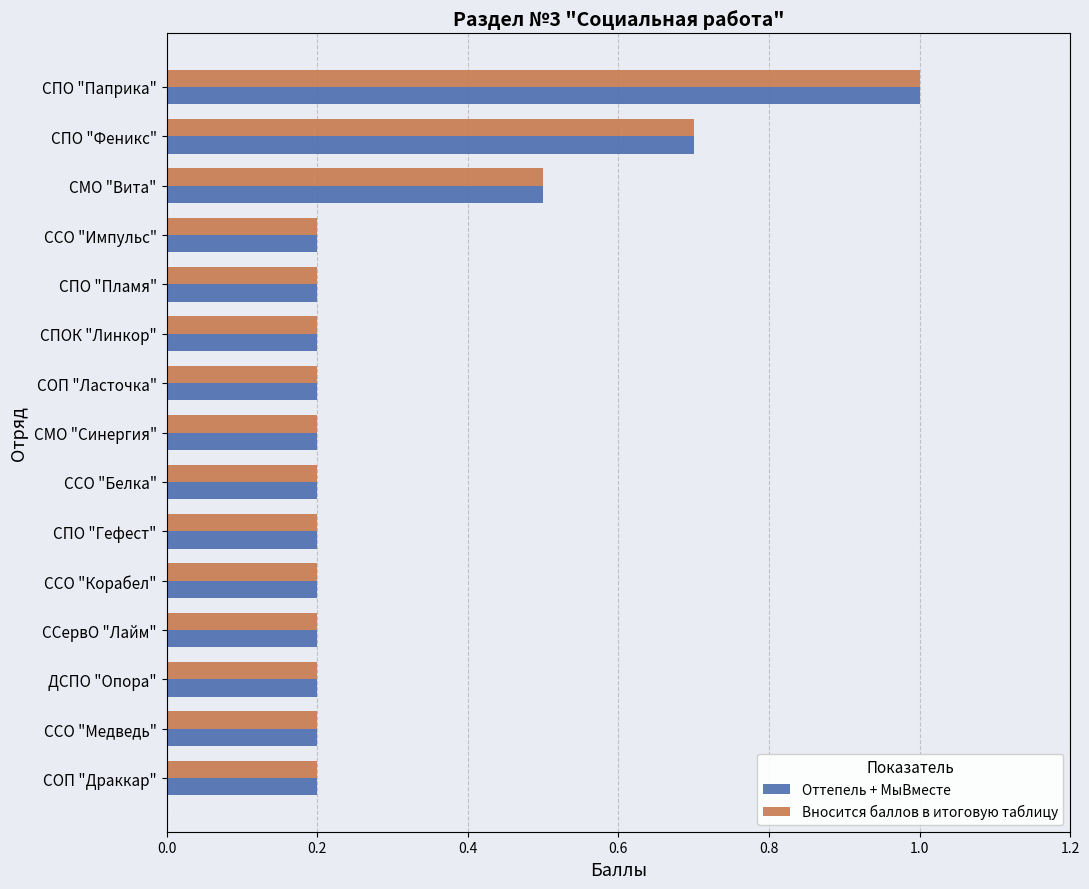

True or false: Вносится баллов в итоговую таблицу has a value of 0.1 at ССО "Импульс".

False